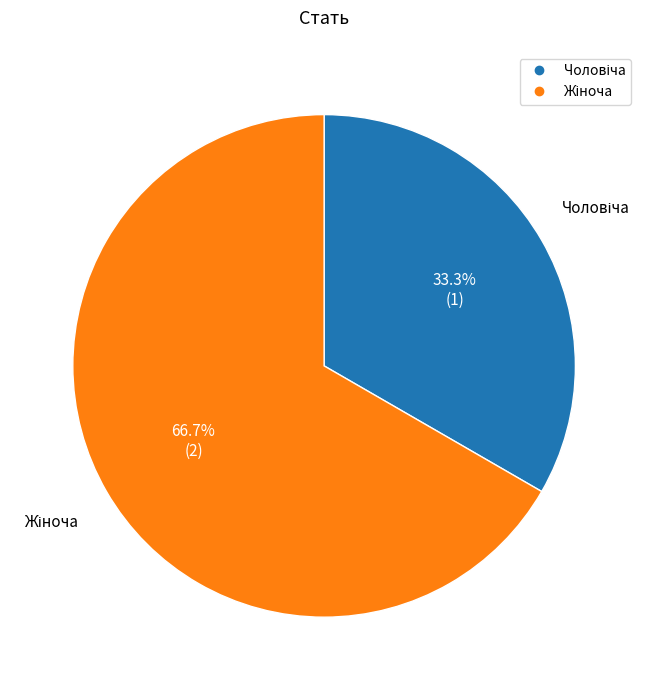

Is there any slice that represents more than half of the pie?

Yes